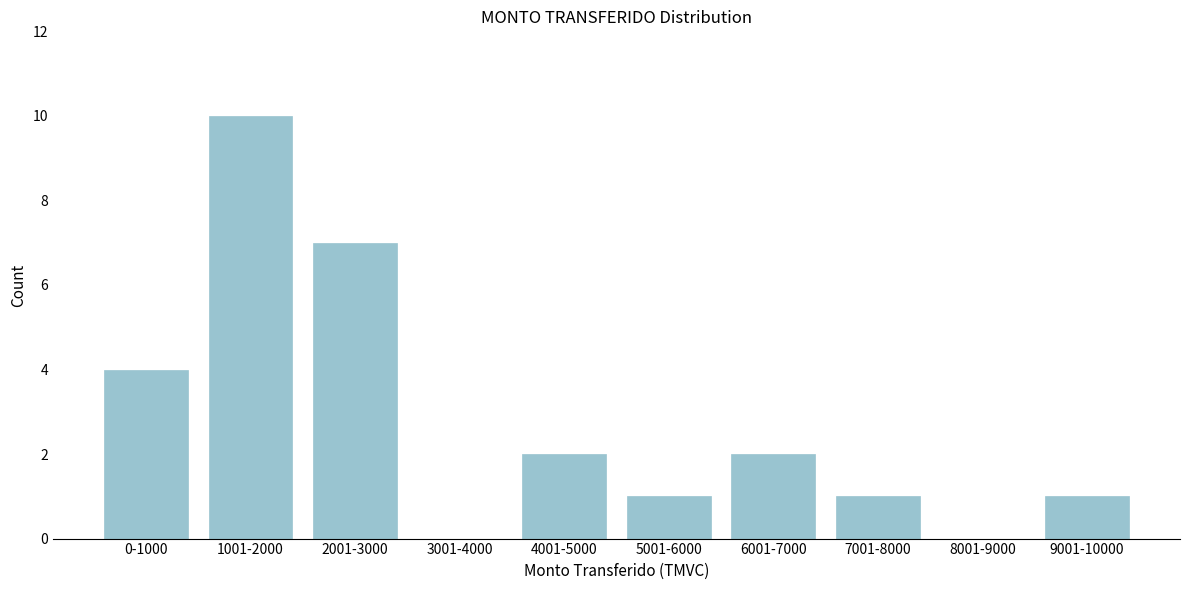

Reading left to right, extract all data points from this chart.

0-1000=4	1001-2000=10	2001-3000=7	3001-4000=0	4001-5000=2	5001-6000=1	6001-7000=2	7001-8000=1	8001-9000=0	9001-10000=1